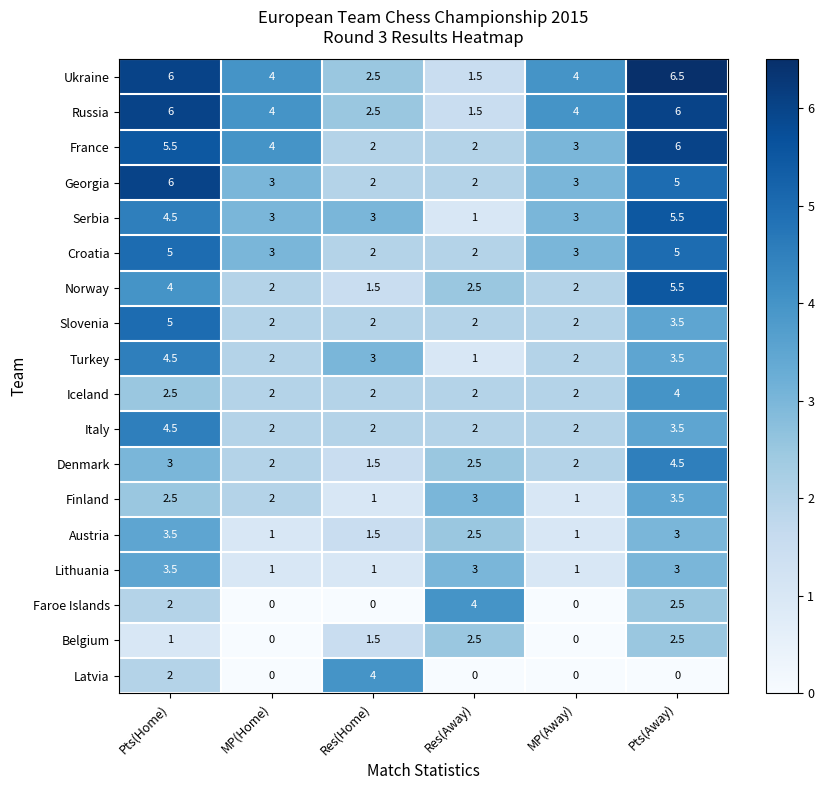

What is the minimum value for Denmark?

1.5